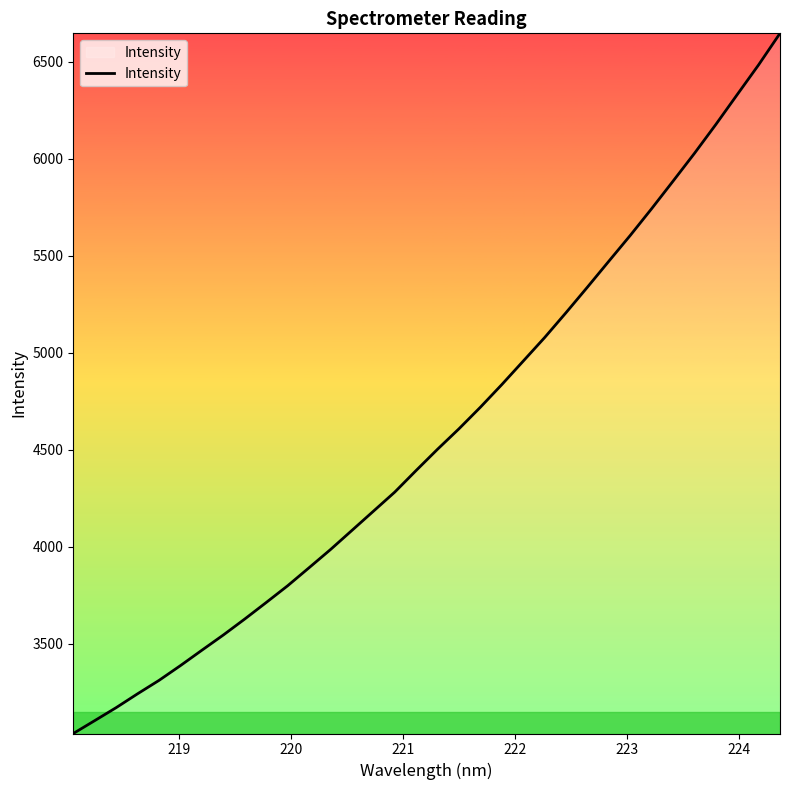

What is the greatest value displayed?

6645.8